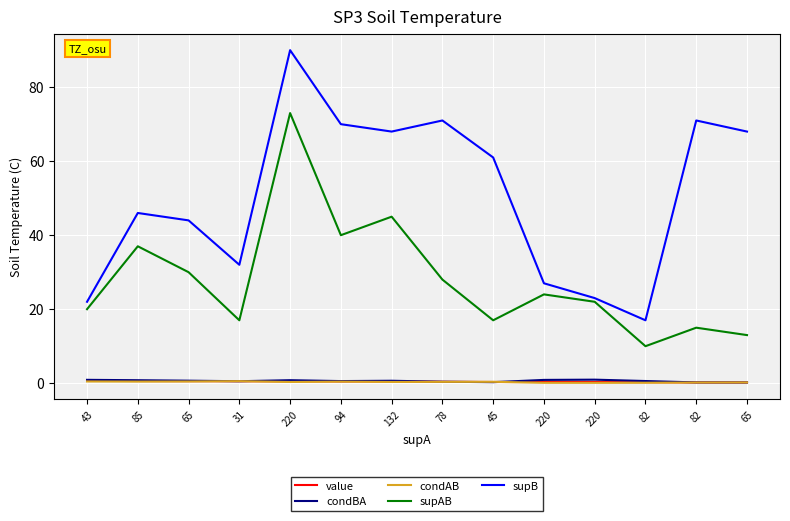

How many lines are shown in the chart?

5